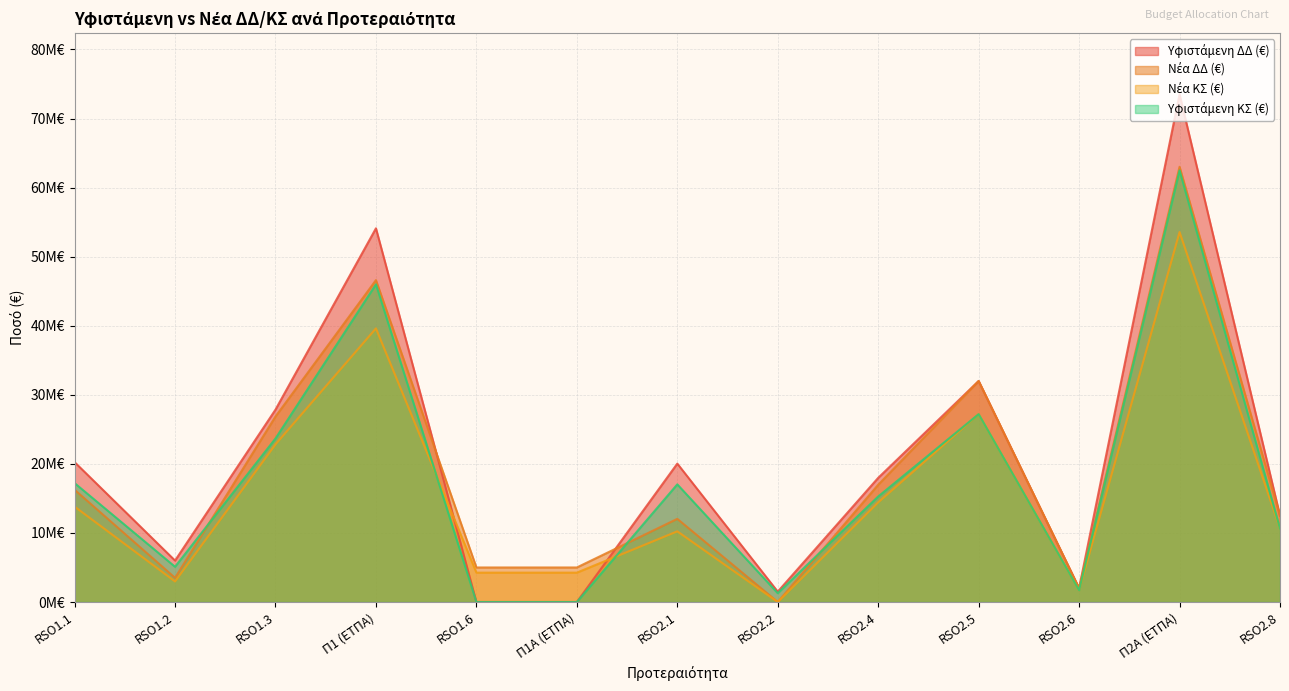

Is it true that Νέα ΚΣ (€) equals 39614005 at Π1 (ΕΤΠΑ)?

True